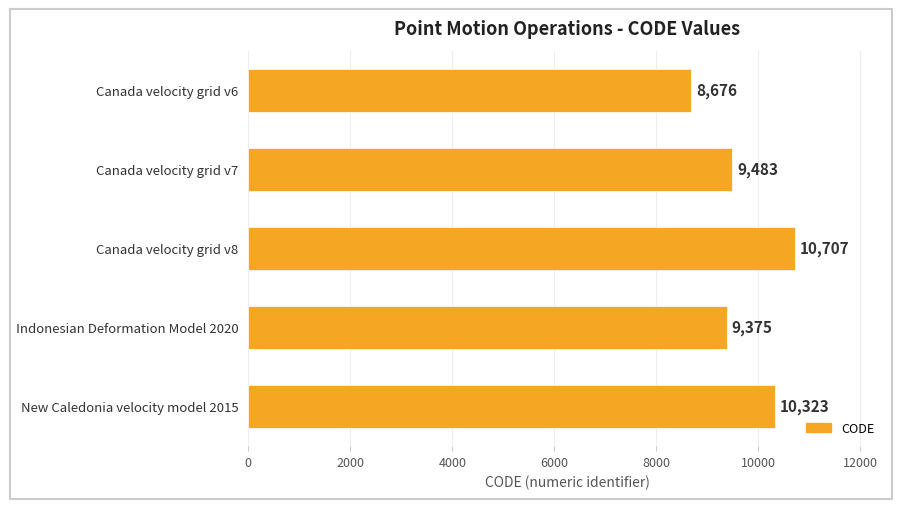

What position from the bottom is Canada velocity grid v6?

5